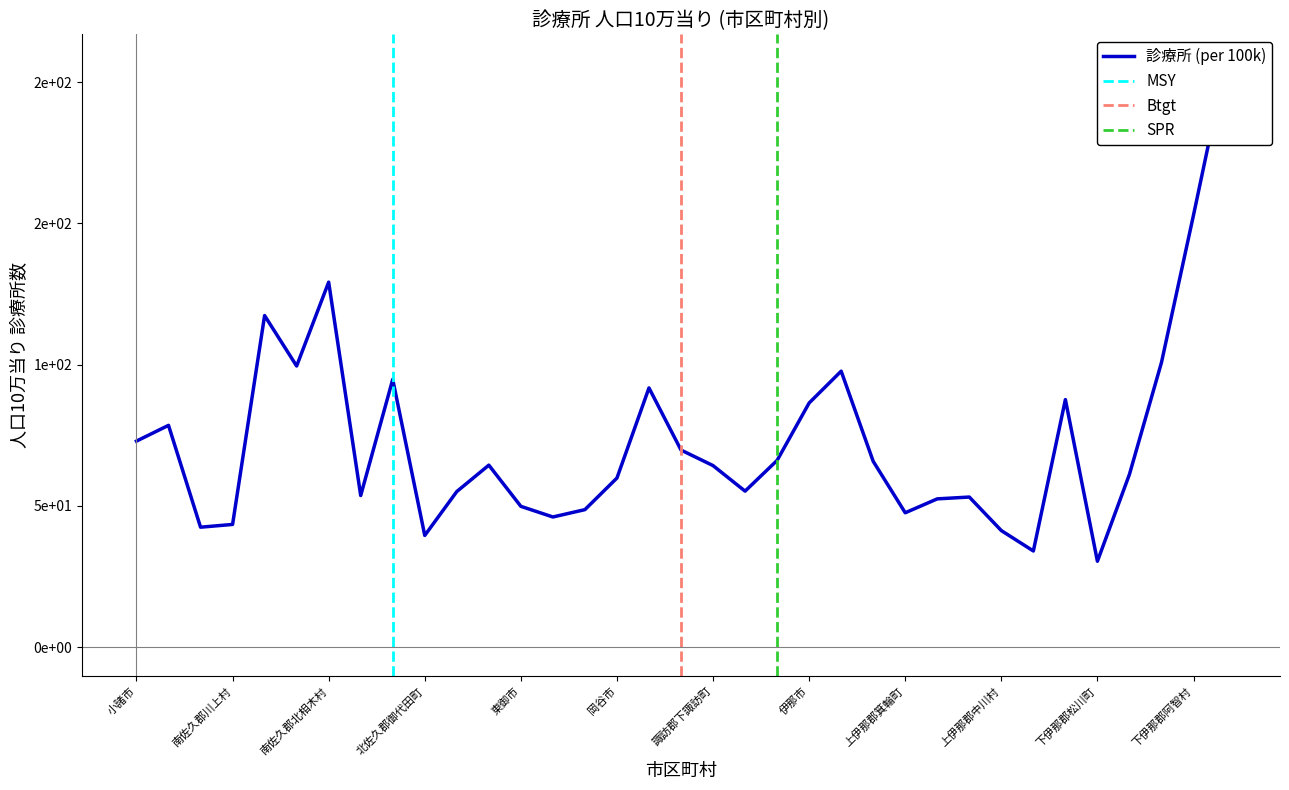

Rank the categories by value from highest to lowest.

下伊那郡平谷村, 下伊那郡阿智村, 南佐久郡北相木村, 南佐久郡南牧村, 下伊那郡阿南町, 南佐久郡南相木村, 駒ヶ根市, 北佐久郡軽井沢町, 諏訪市, 飯田市, 伊那市, 佐久市, 小諸市, 茅野市, 諏訪郡原村, 上伊那郡辰野町, 上田市, 諏訪郡下諏訪町, 下伊那郡高森町, 岡谷市, 諏訪郡富士見町, 北佐久郡立科町, 南佐久郡佐久穂町, 上伊那郡南箕輪村, 上伊那郡飯島町, 東御市, 小県郡長和町, 上伊那郡箕輪町, 小県郡青木村, 南佐久郡川上村, 南佐久郡小海町, 上伊那郡中川村, 北佐久郡御代田町, 上伊那郡宮田村, 下伊那郡松川町